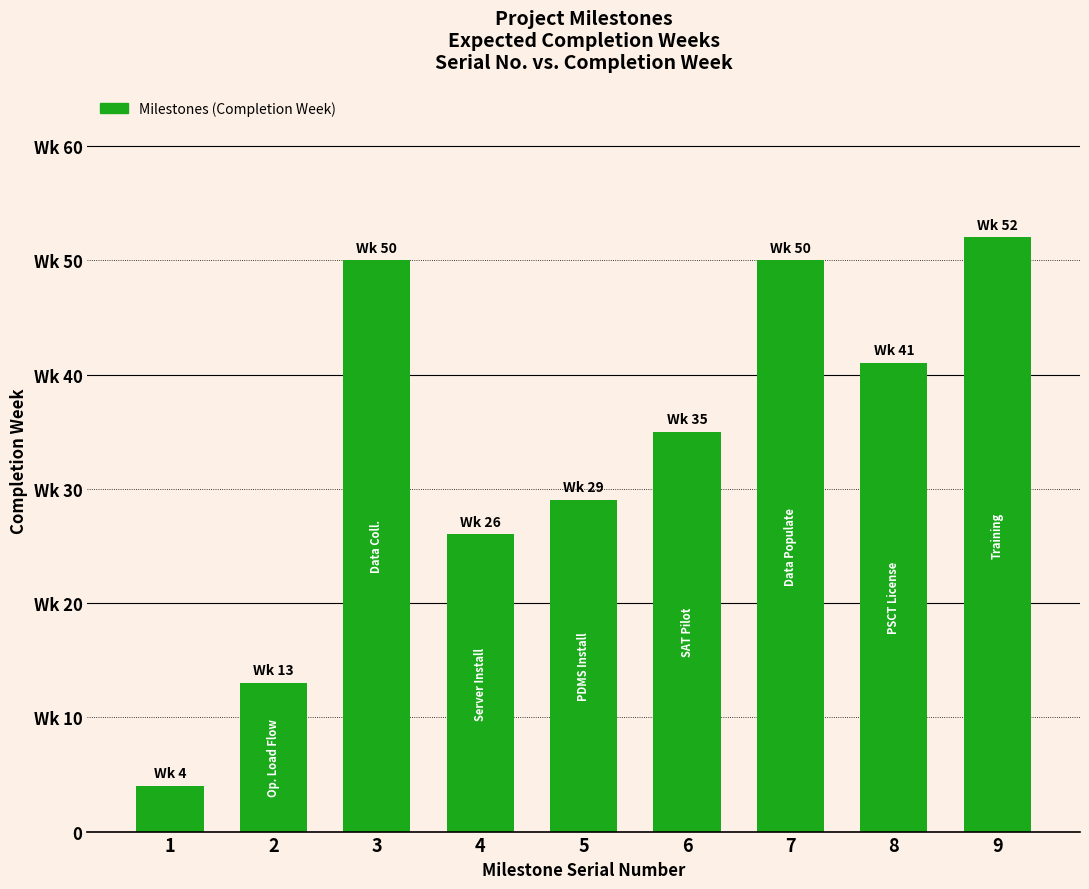

Is it true that the value at 3 is 50?

True